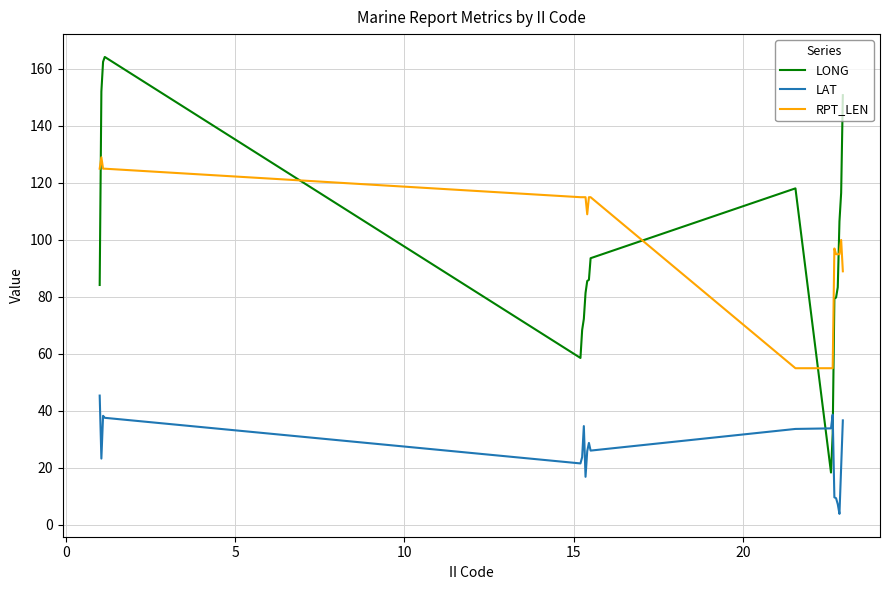

How many lines are shown in the chart?

3